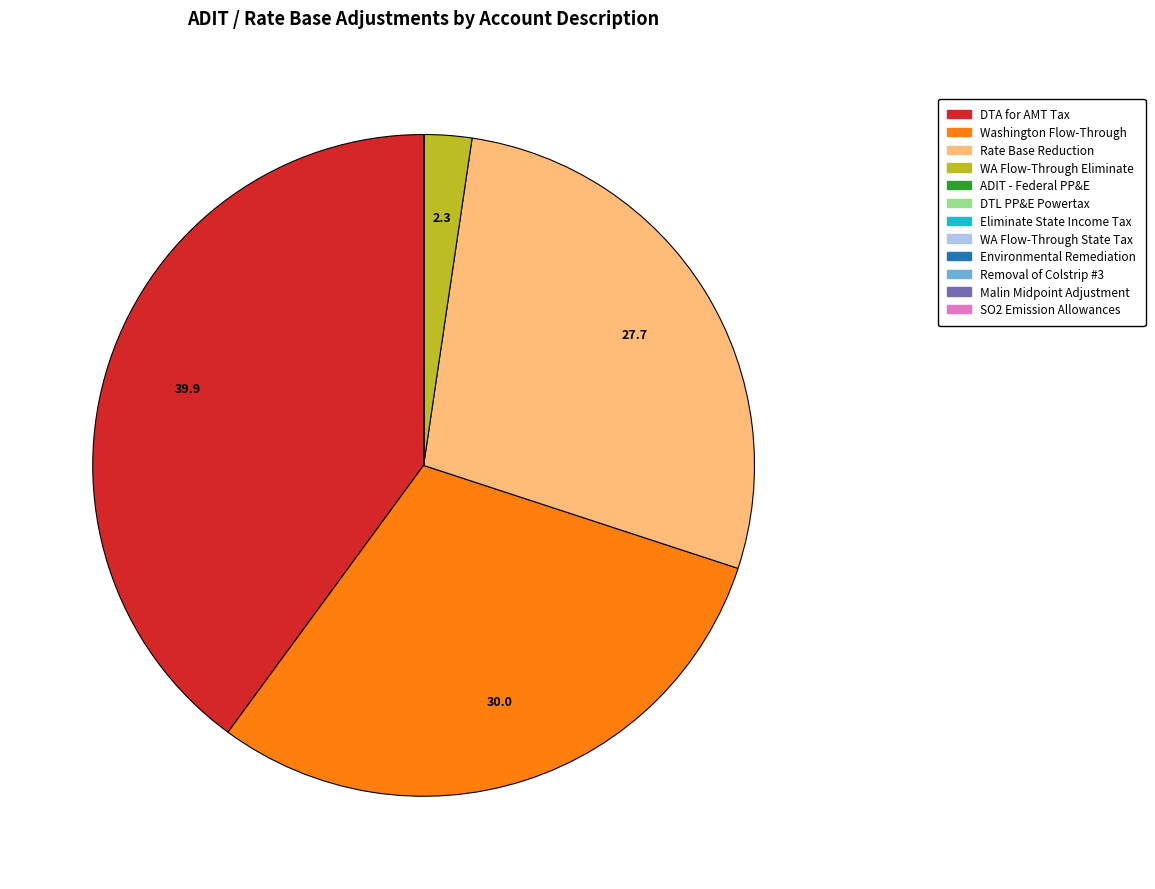

Do Washington Flow-Through and DTA for AMT Tax together represent more than half of the pie?

Yes